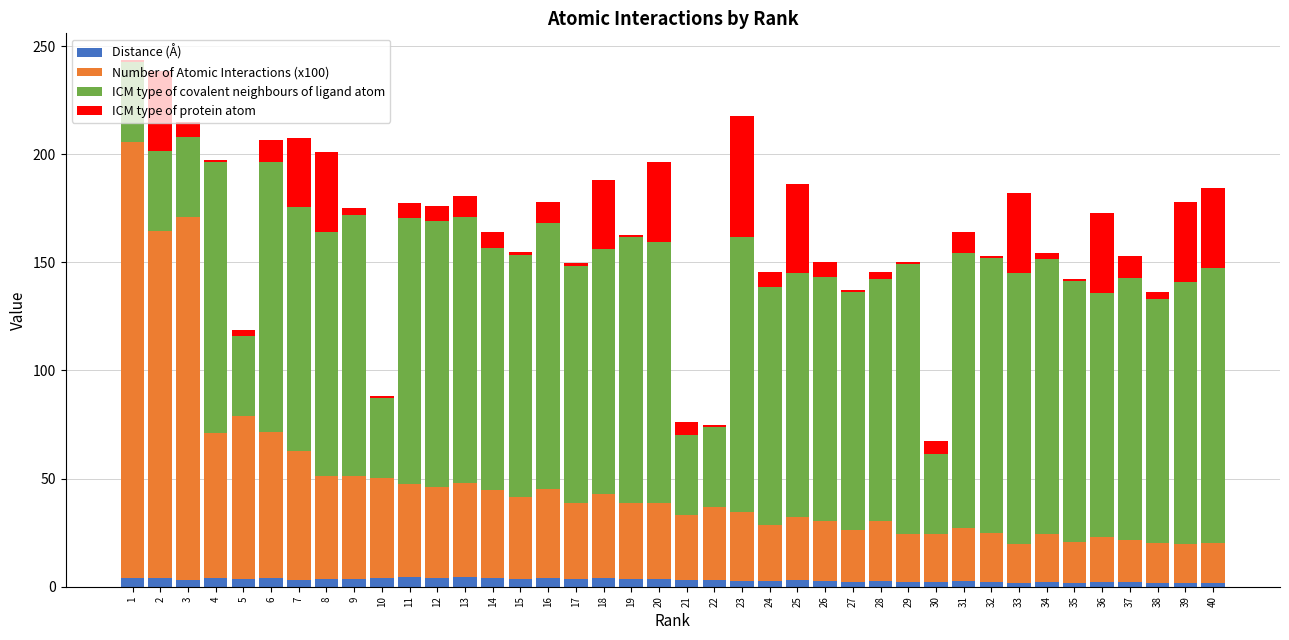

The Distance (Å) series shows 4.3 at 13. True or false?

True